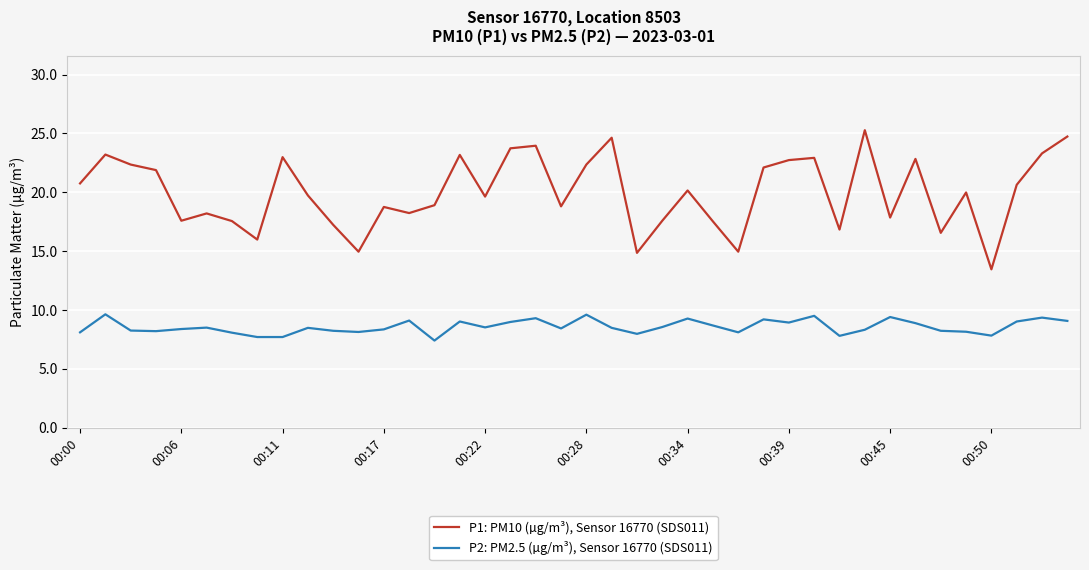

Is this an area chart (filled region under the line)?

No